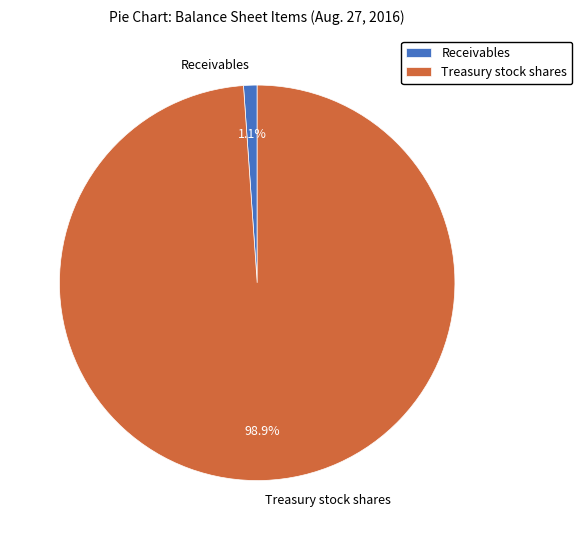

What percentage is the Receivables slice, to the nearest percent?

1%